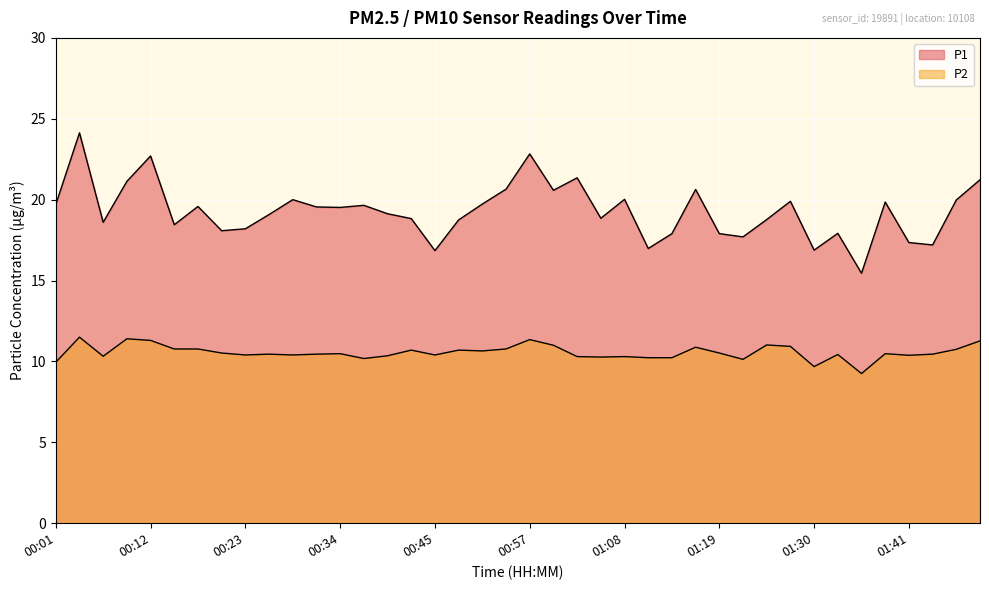

How many interior local peaks does the P1 series have?

12